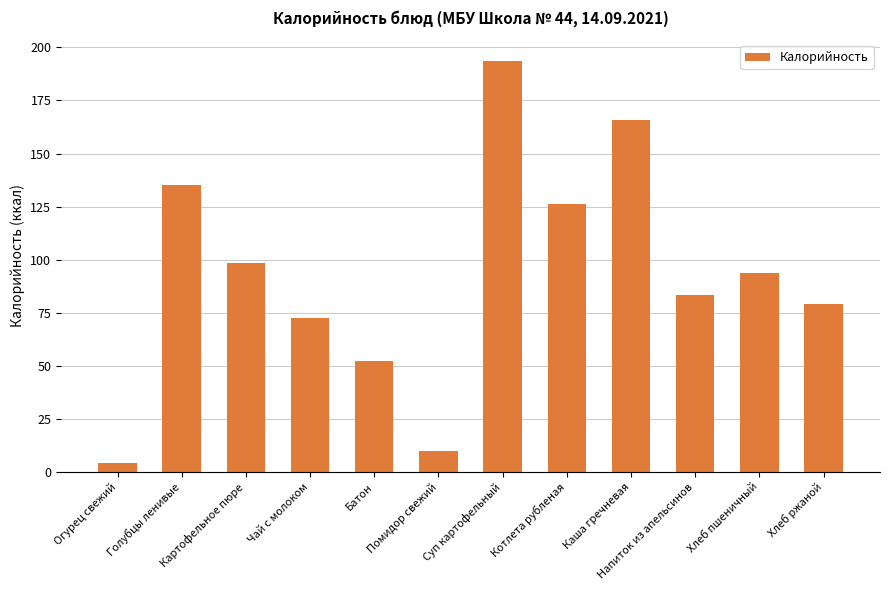

How many values exceed 93?

6